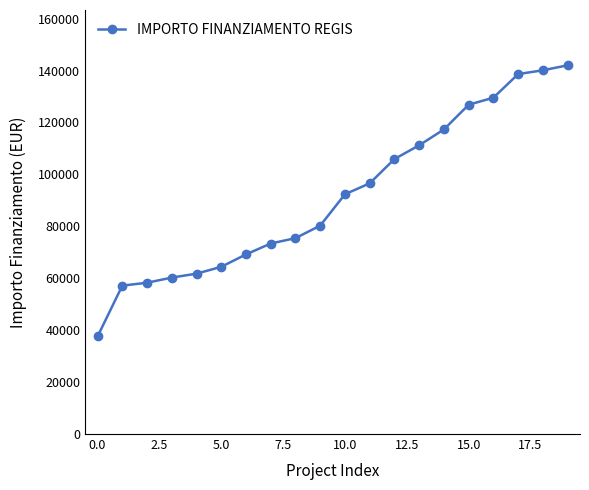

What is the smallest value displayed?

37577.6